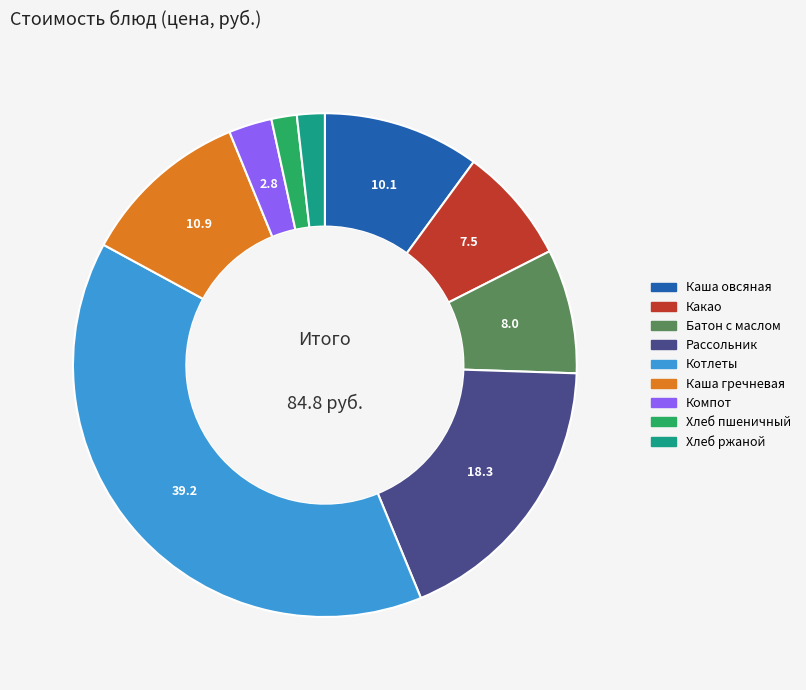

Between Каша гречневая and Каша овсяная, which is larger?

Каша гречневая